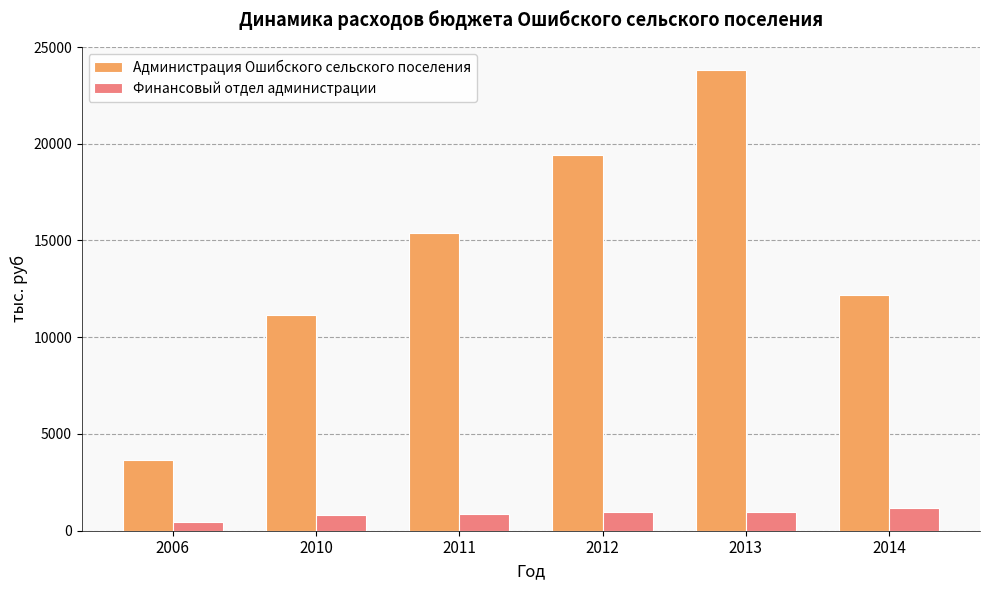

True or false: Администрация Ошибского сельского поселения has a value of 12200.1 at 2014.

True